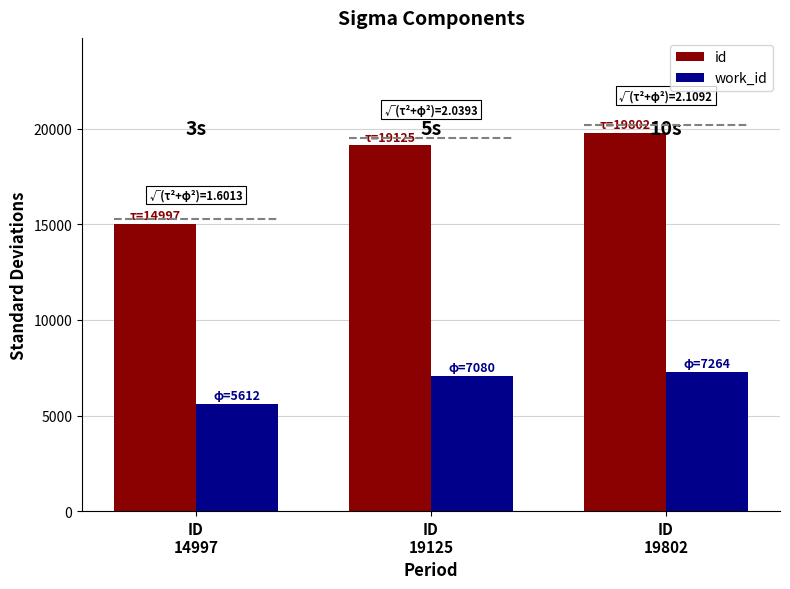

At ID
19125, list the series in order from smallest to largest.

work_id, id